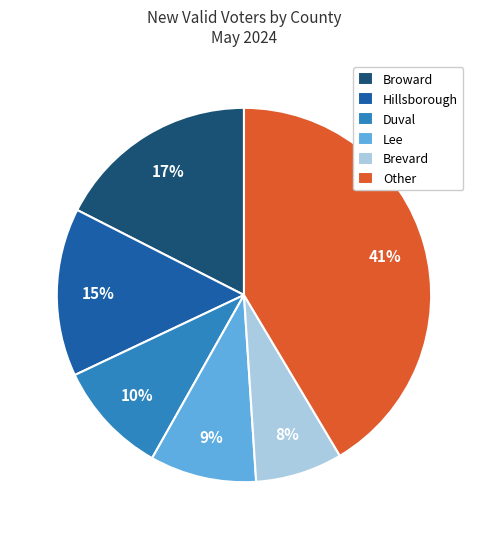

Rank the categories by value from lowest to highest.

Brevard, Lee, Duval, Hillsborough, Broward, Other